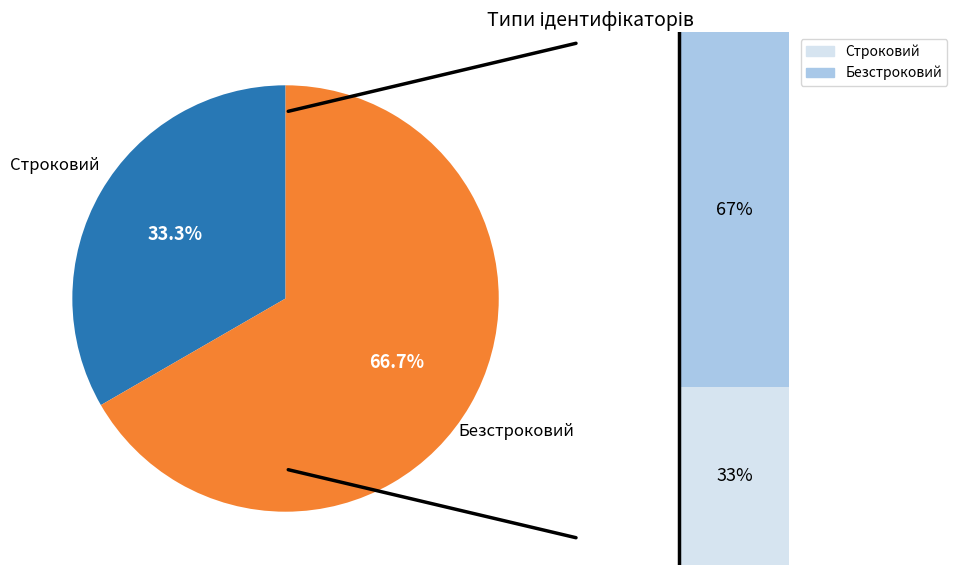

What is the largest slice in the pie chart?

Безстроковий